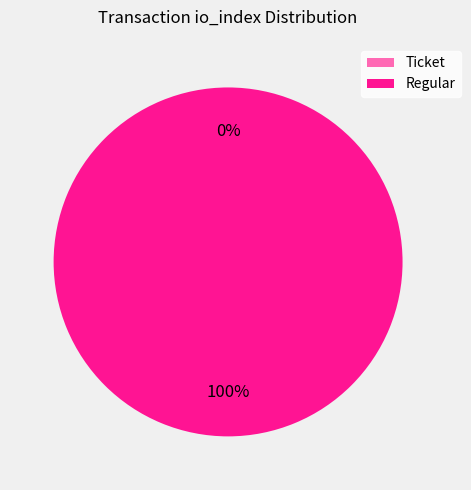

How many segments does this pie chart have?

2